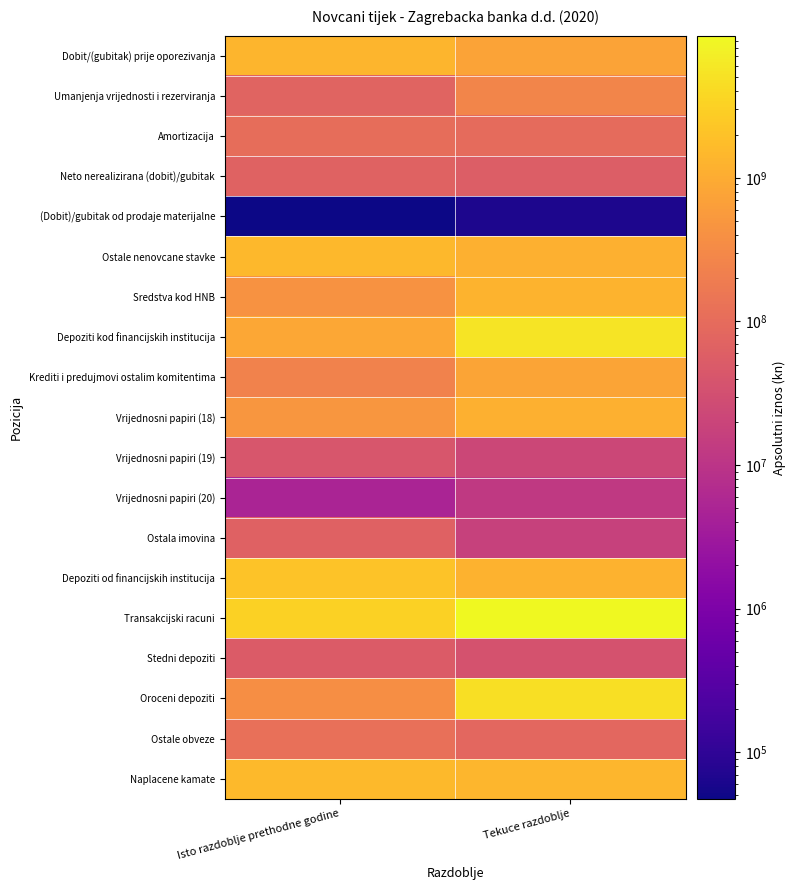

Which series has the largest total across all categories?

Transakcijski racuni